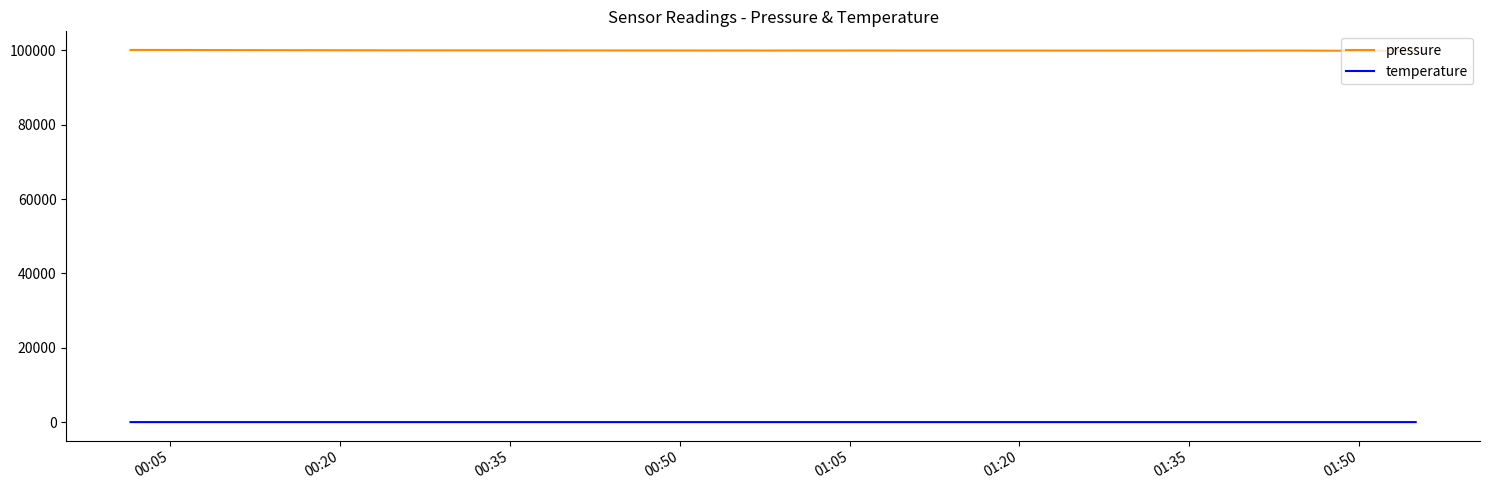

Rank the series by their average value, from lowest to highest.

temperature, pressure